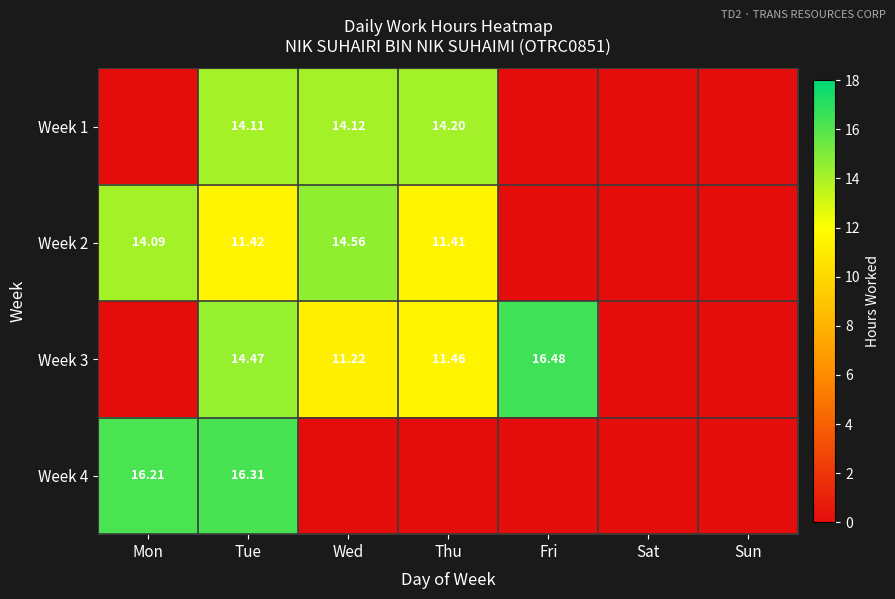

What is the difference between the maximum and minimum values in the Week 1 series?

14.2